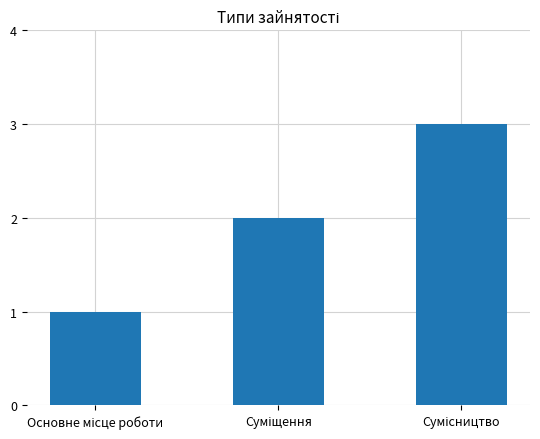

What is the sum of all values?

6